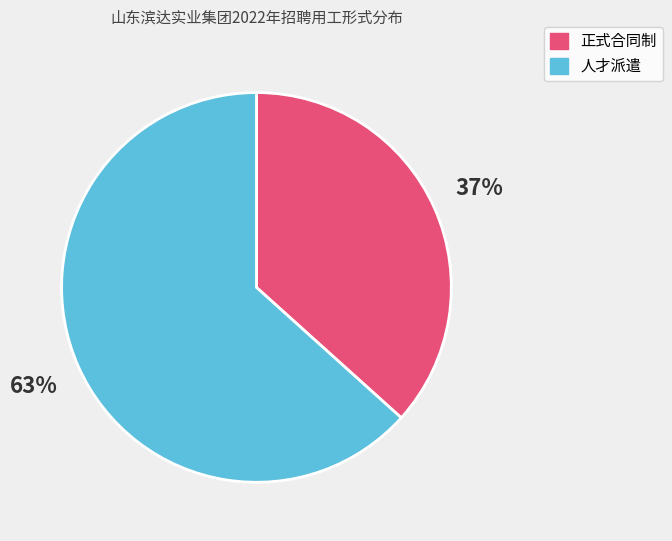

To the nearest percent, what is the average slice percentage?

50%